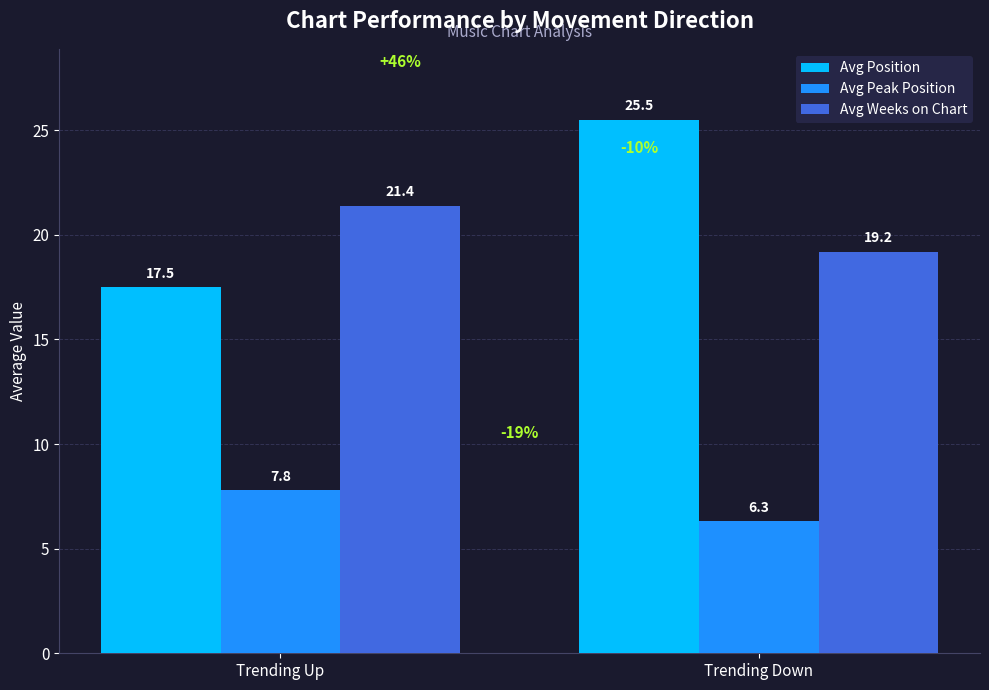

How many data points in Avg Peak Position are less than 7?

1